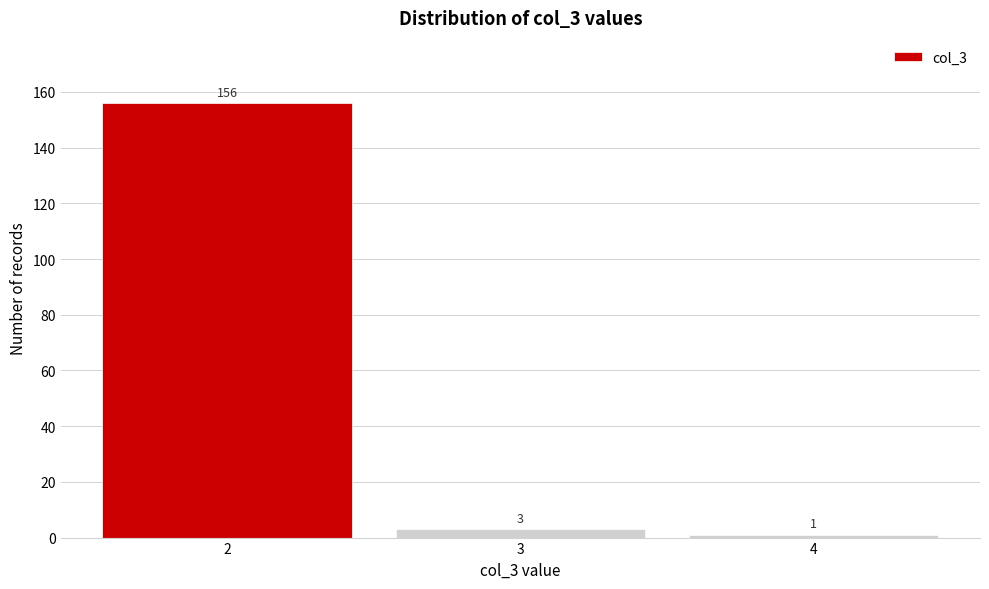

Reading left to right, extract all data points from this chart.

2=156	3=3	4=1